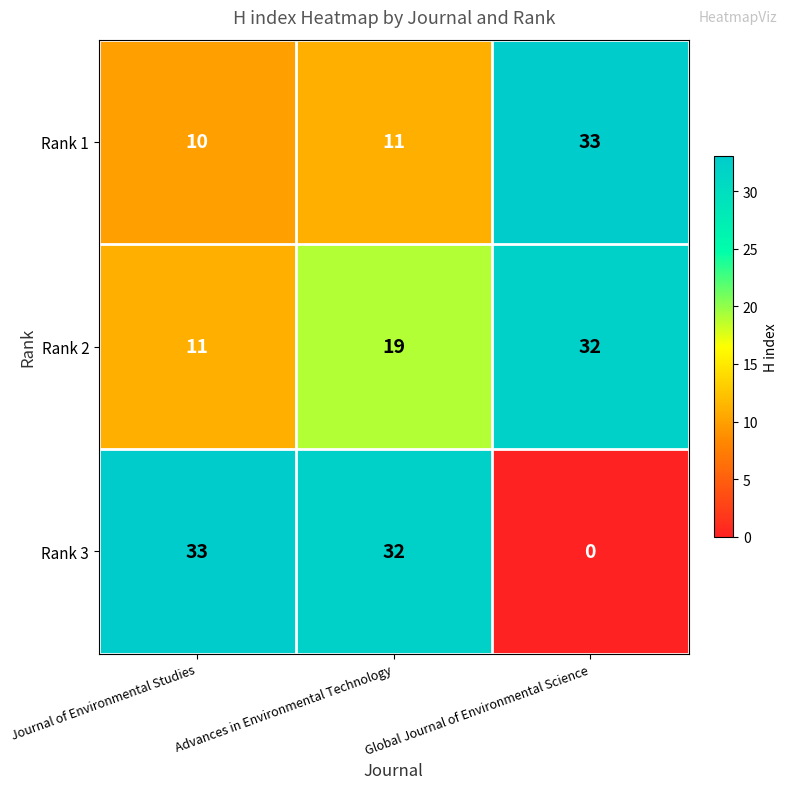

Is it true that Rank 1 equals 18 at Journal of Environmental Studies?

False